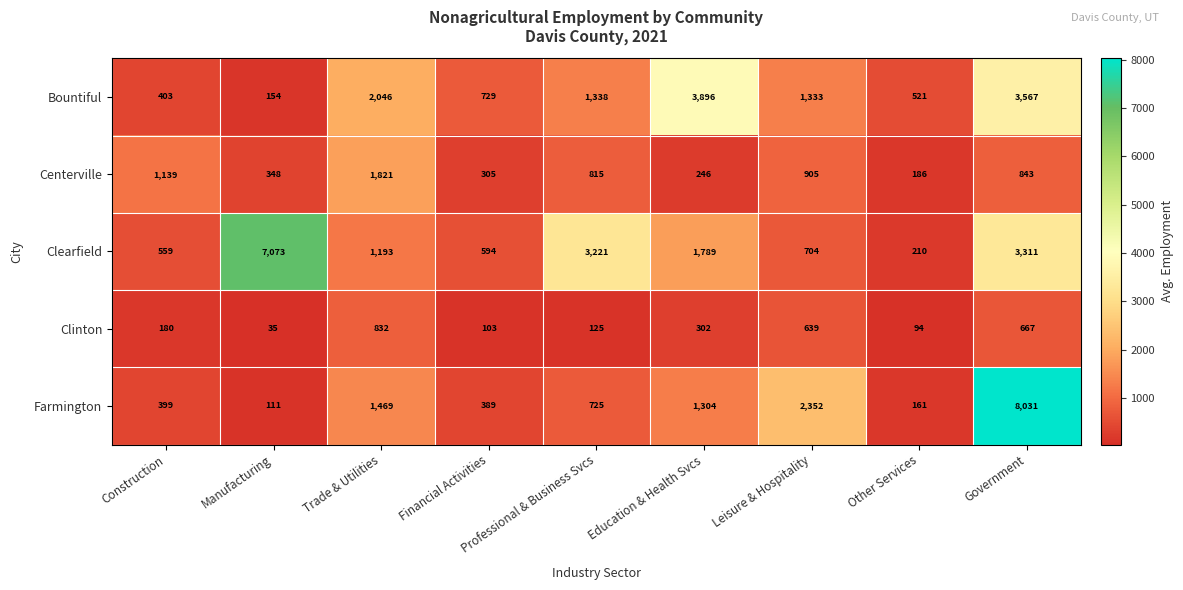

What is the difference between the maximum and minimum values in the Clinton series?

797